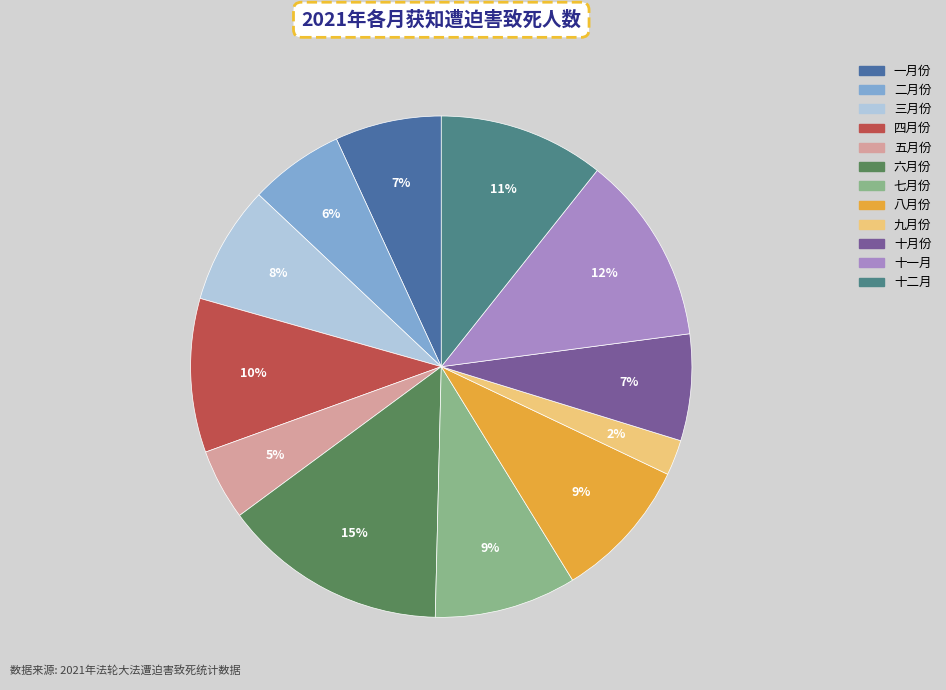

Is there any slice that represents more than half of the pie?

No